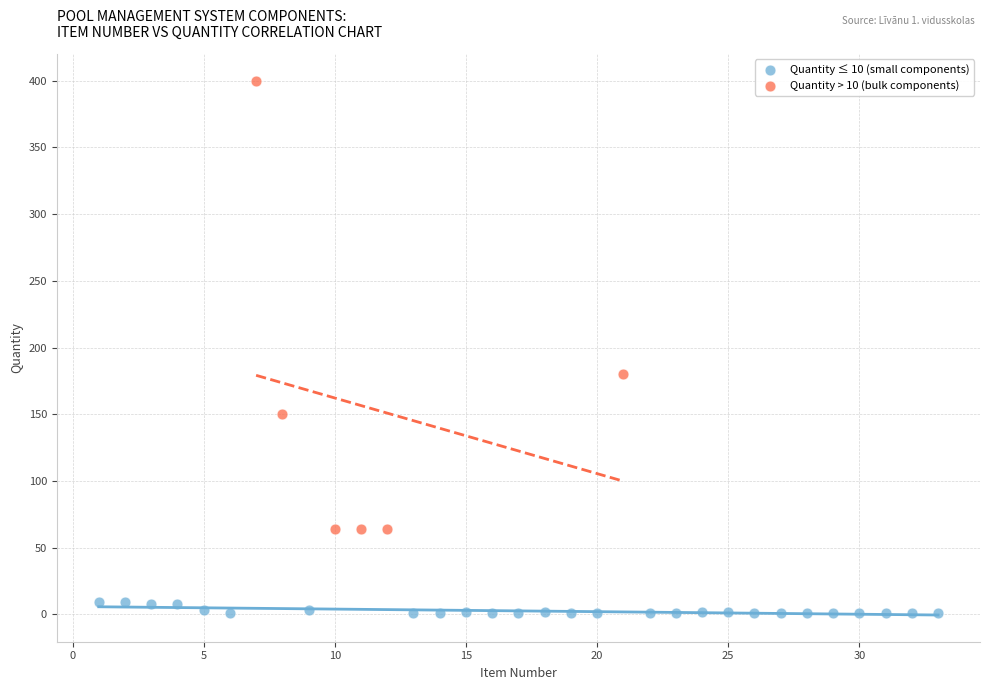

Which series has the widest spread of Y values?

Quantity > 10 (bulk components)